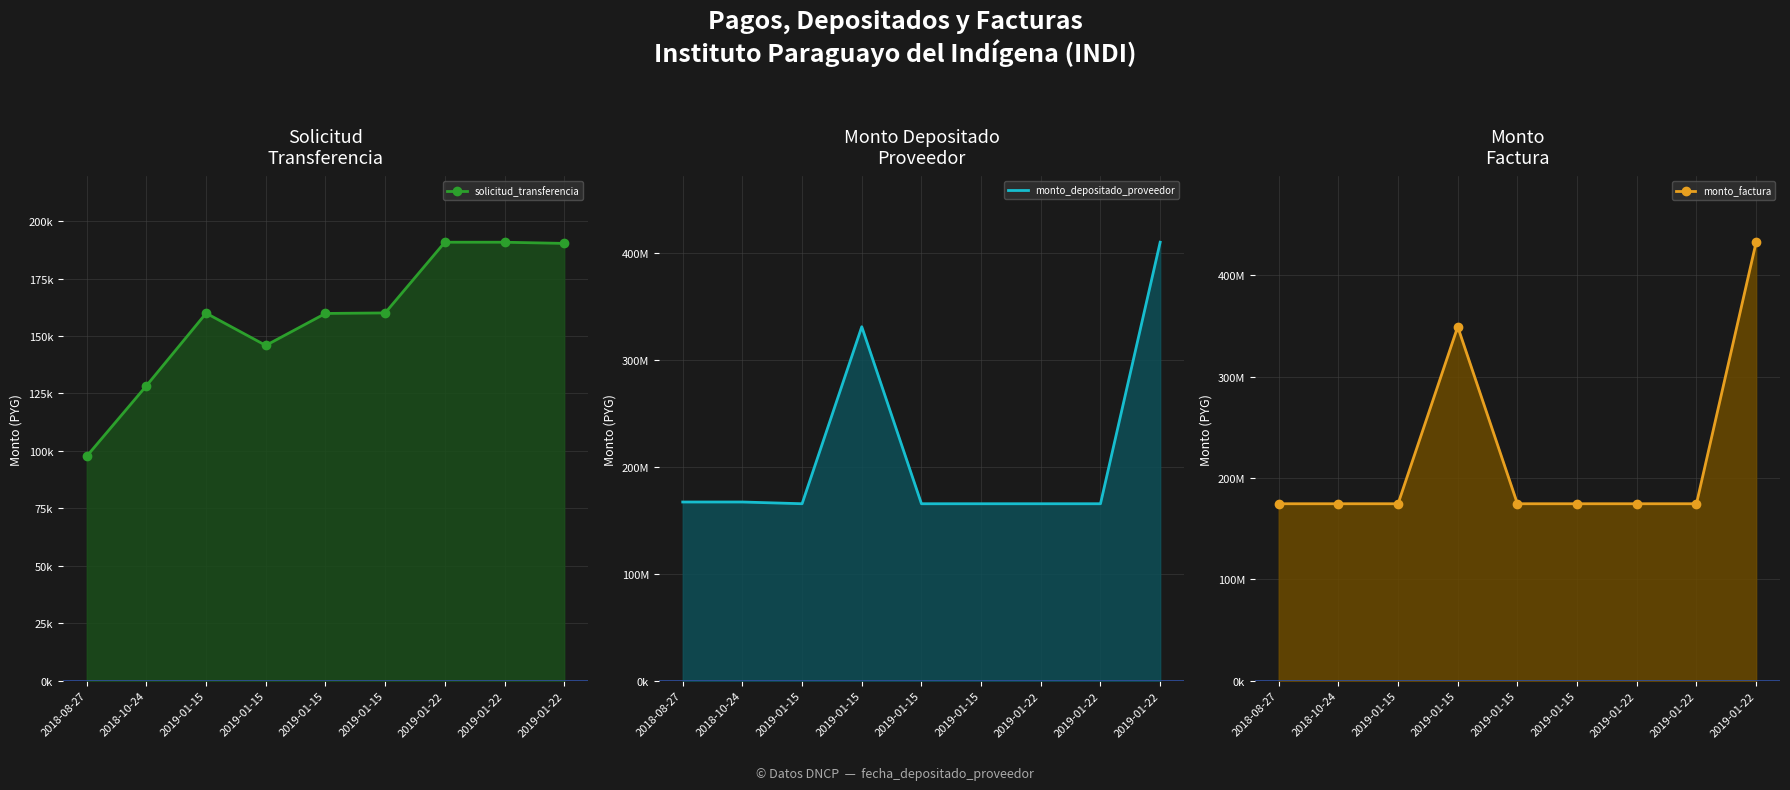

At how many categories does at least one series exceed 192310312?

2